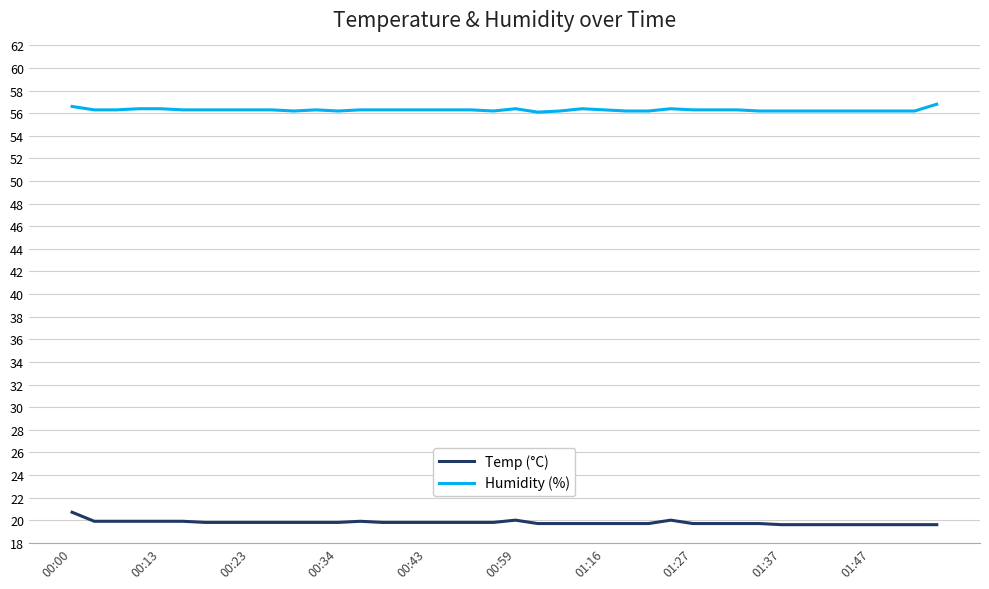

True or false: Humidity (%) and Temp (°C) intersect in this chart.

False